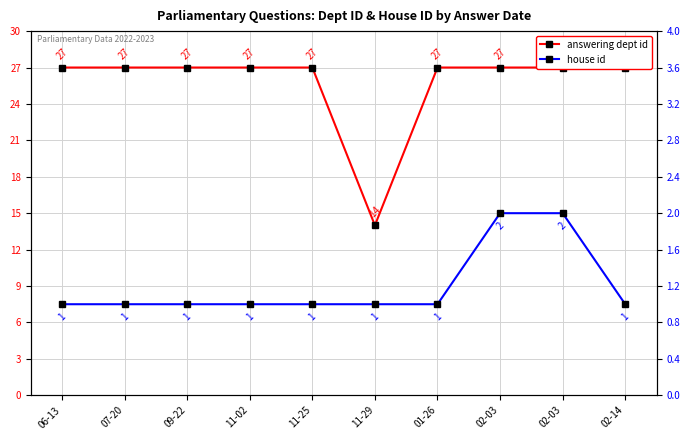

What is the value of the house id point at the 10th from the left?

1